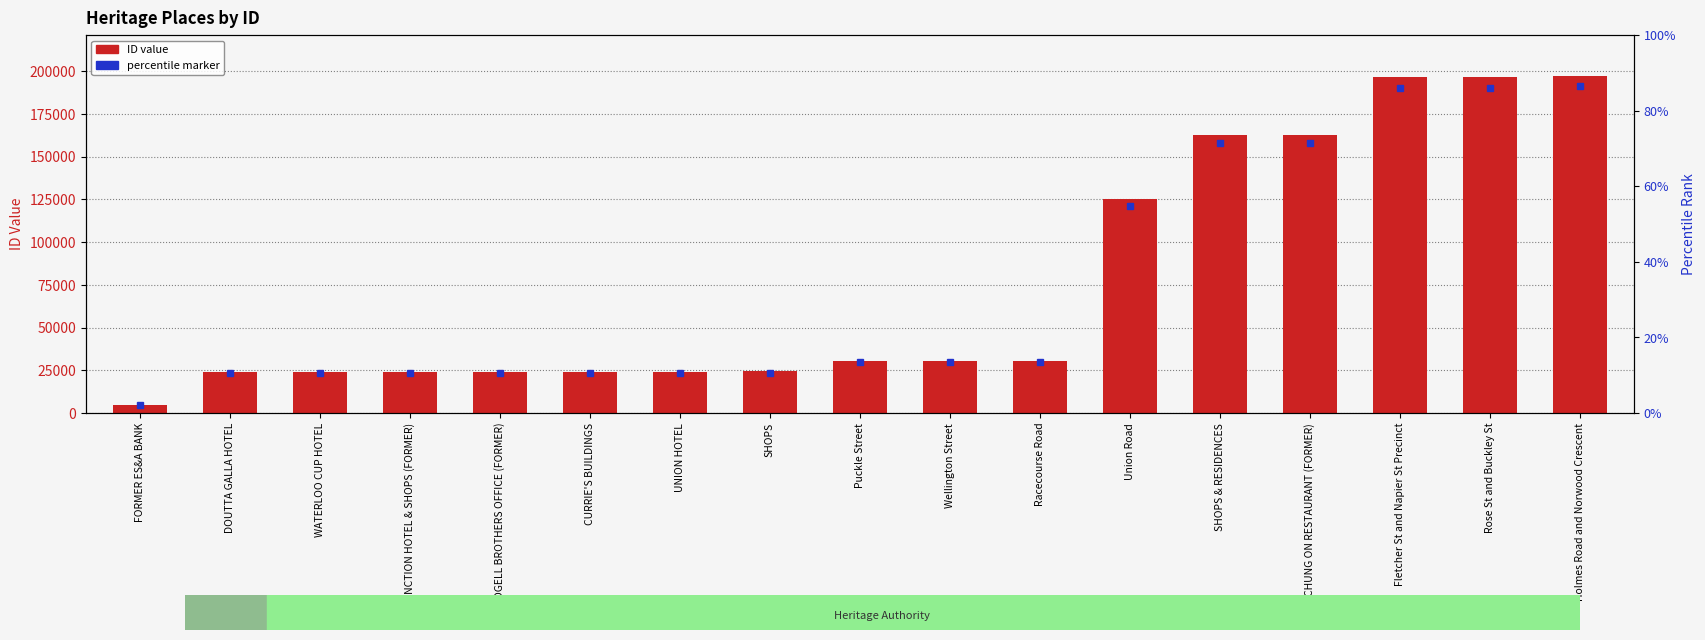

What is the ratio of the value at Racecourse Road to the value at WATERLOO CUP HOTEL?

1.3